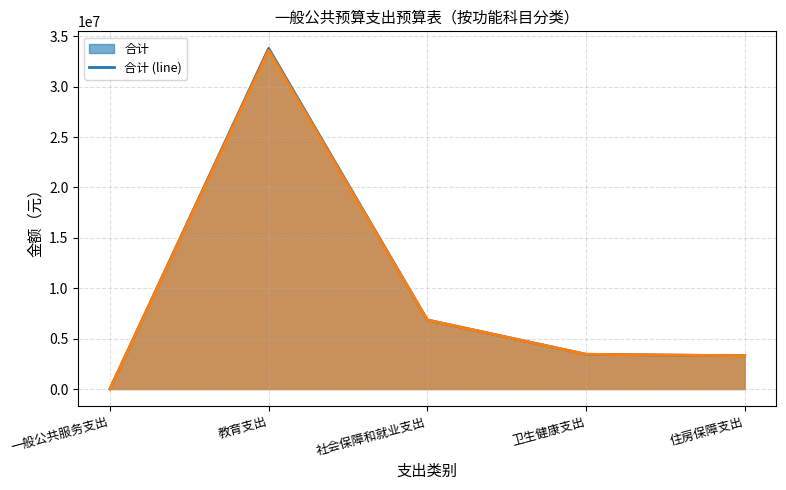

True or false: 基本支出小计 (line) has a value of 1523888 at 住房保障支出.

False